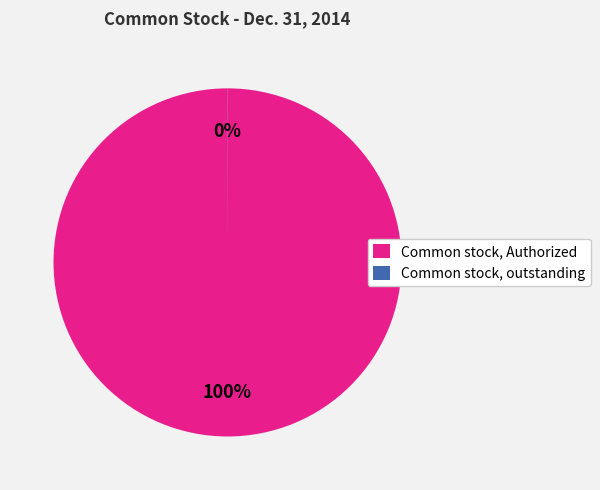

To the nearest percent, what is the average slice percentage?

50%